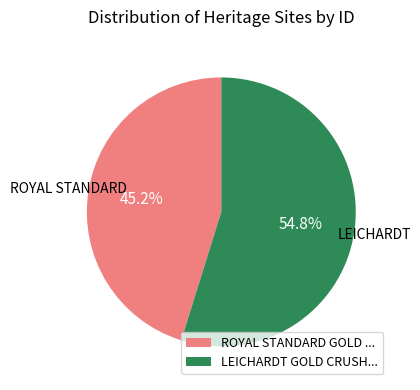

What portion of the pie excludes ROYAL STANDARD GOLD ...?

54.8%